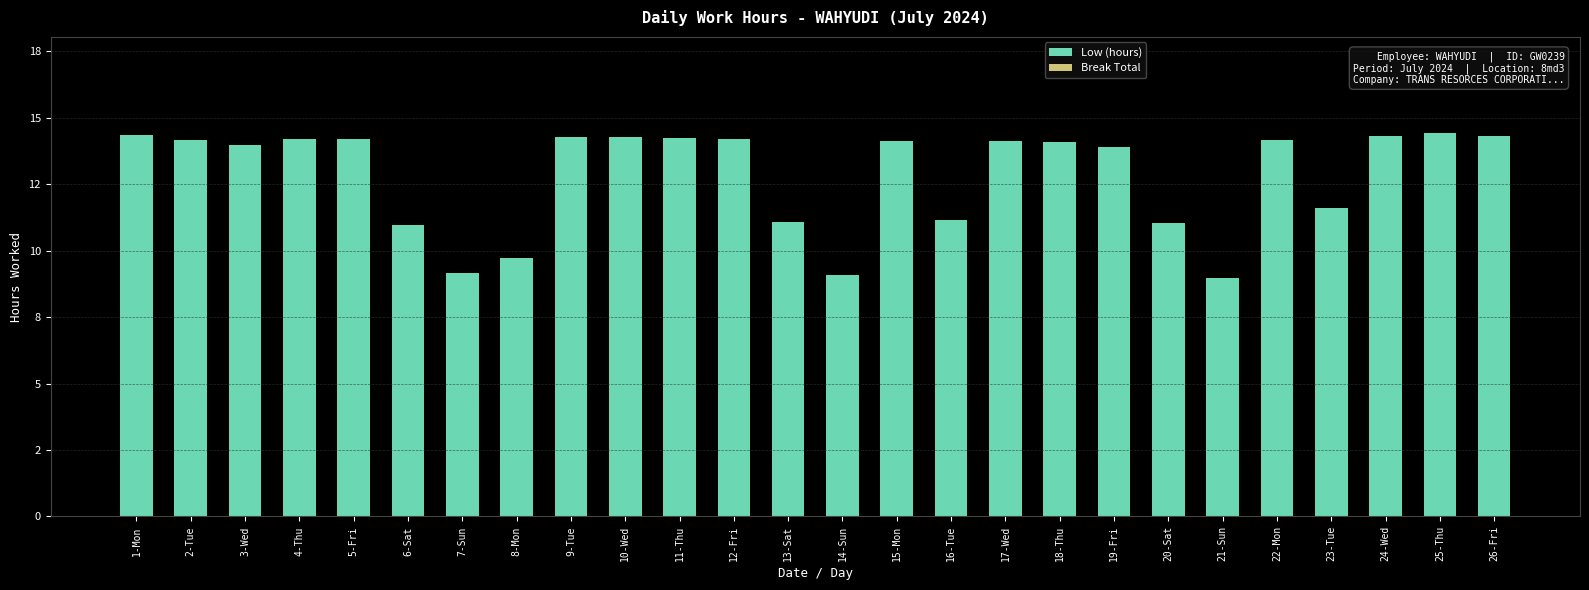

Which has a higher value, 7-Sun or 6-Sat?

6-Sat